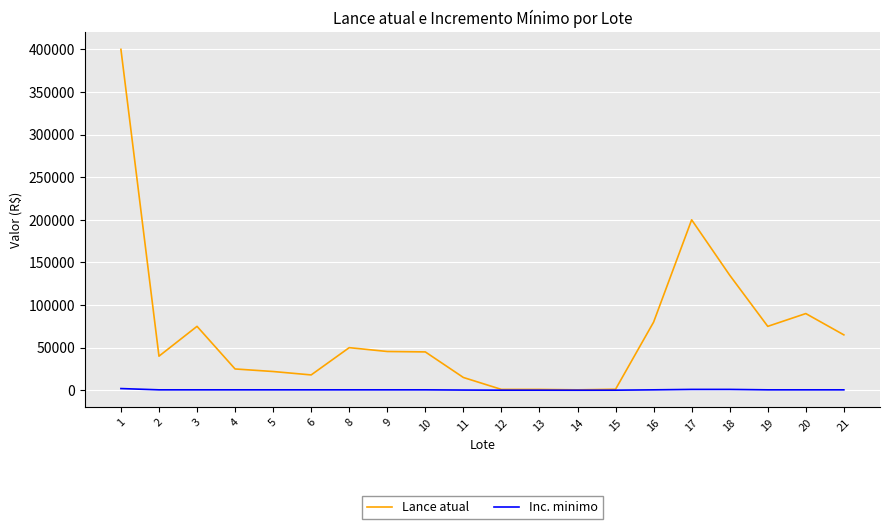

How many distinct data groups are displayed?

2